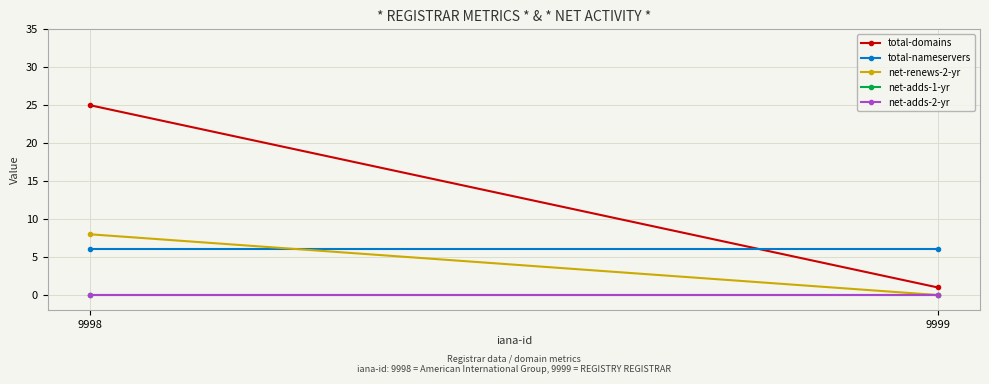

What is the sum of the net-renews-2-yr values at 9999 and 9998?

8